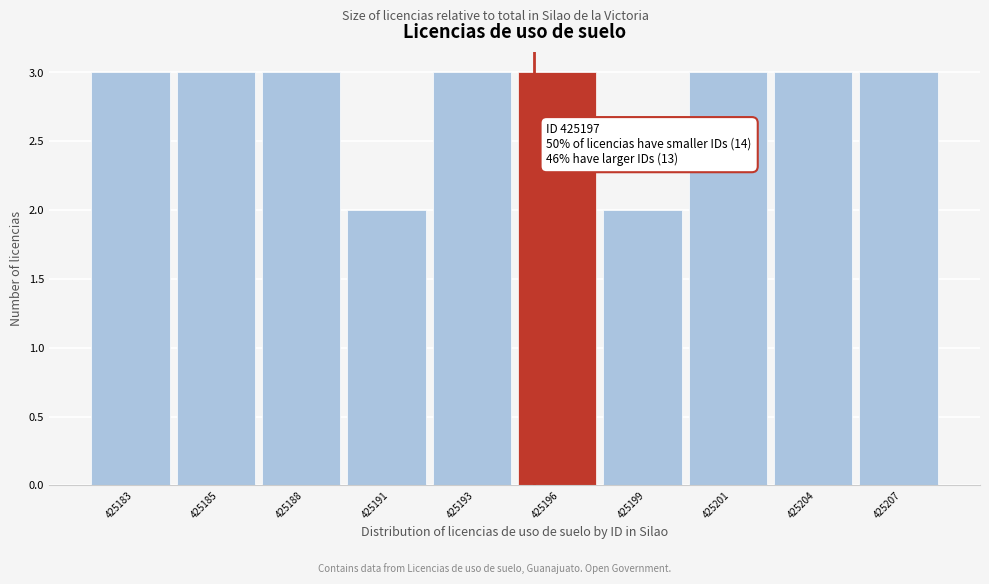

Reading left to right, list all the values displayed in this chart.

425183=3	425185=3	425188=3	425191=2	425193=3	425196=3	425199=2	425201=3	425204=3	425207=3